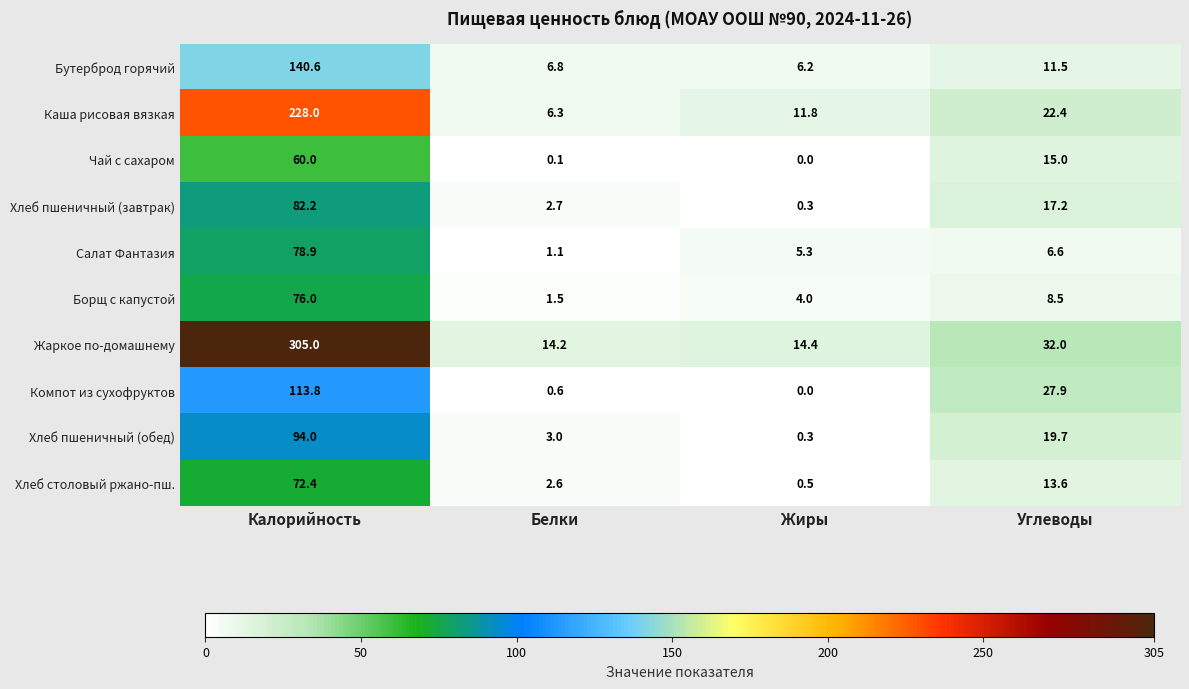

What is the total value across all series at Углеводы?

174.4